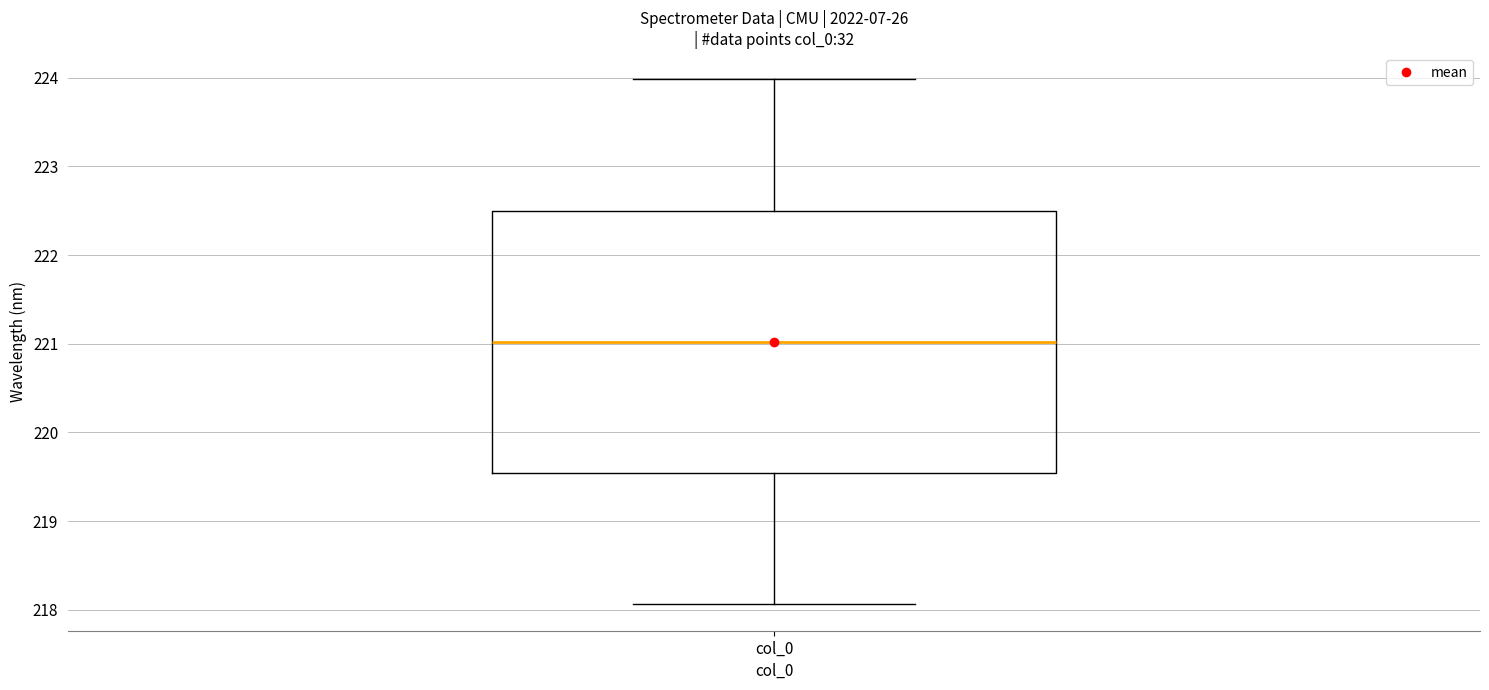

Read this box plot against the y-axis: the position of the median line, the range covered by the box, and the ends of both whiskers. The values are not printed on the chart, so give them approximately, as read against the axis.

median 221.0, box 219.5 to 222.5, whiskers 218.1 to 224.0